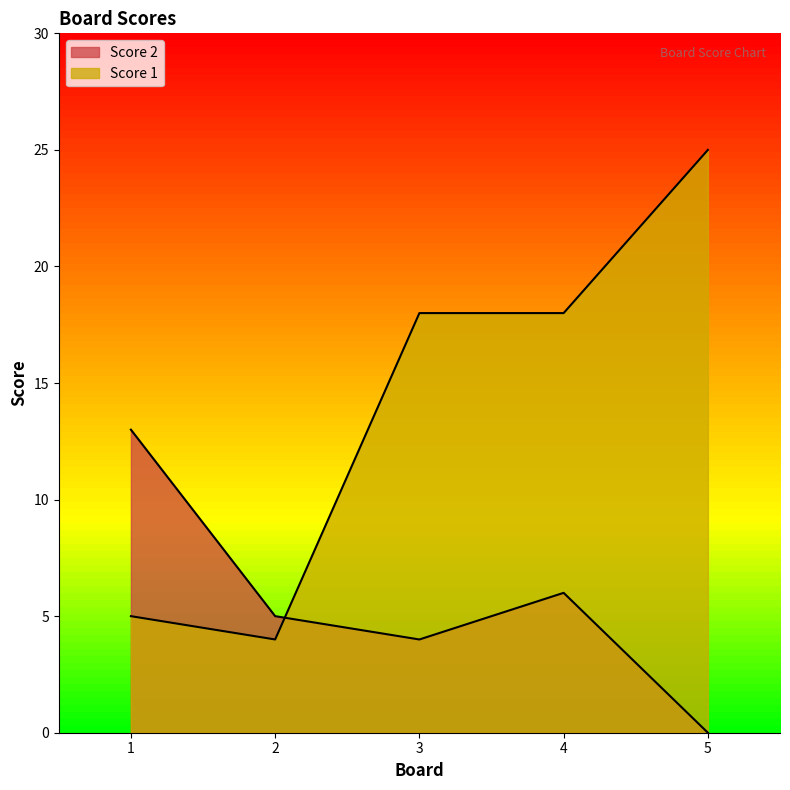

Which category has the lowest value in the Score 2 series?

5